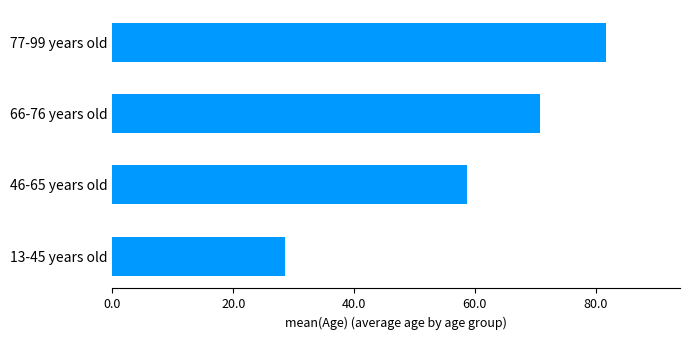

What is the ratio of the value at 66-76 years old to the value at 13-45 years old?

2.5